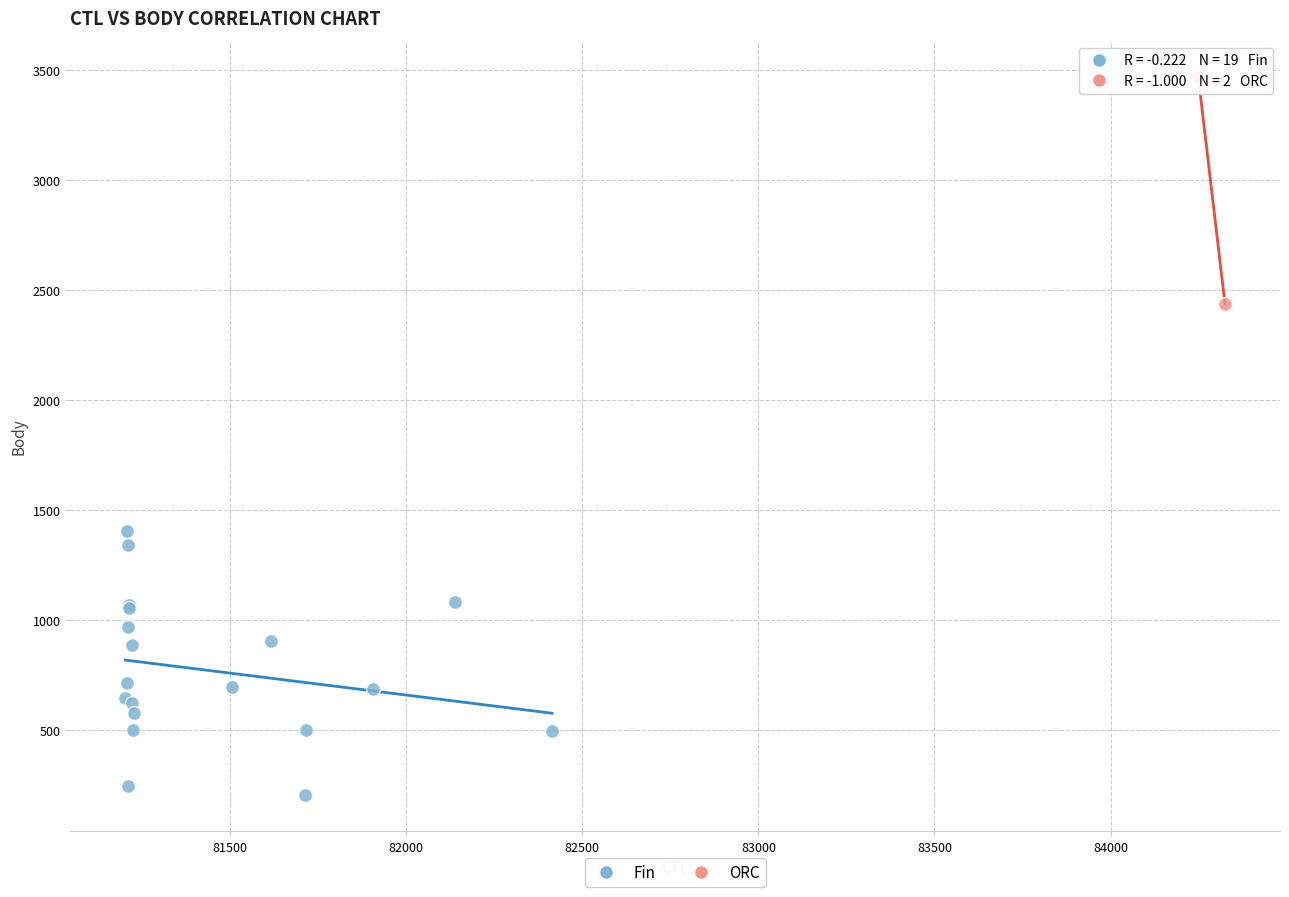

What are all the series names shown in the legend?

Fin, ORC